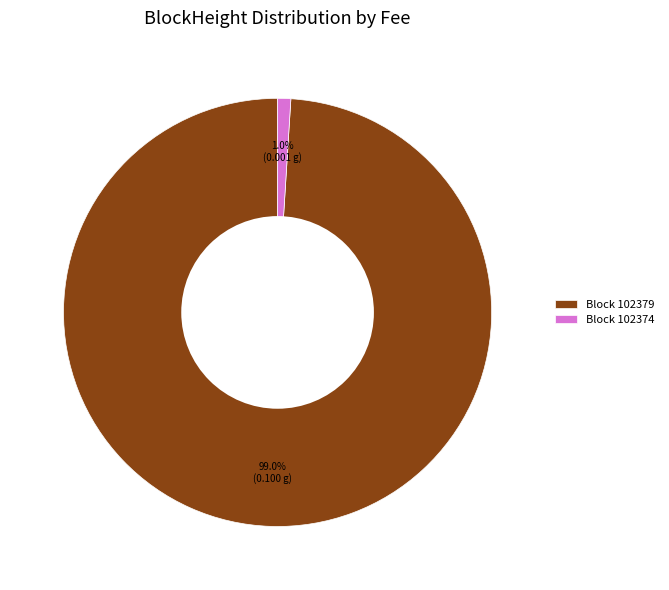

Rank the categories by value from highest to lowest.

Block 102379, Block 102374